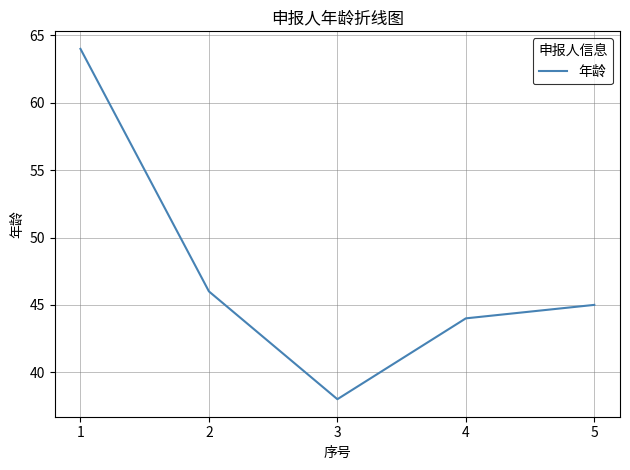

What value does the data have at 1, to the nearest 5?

65